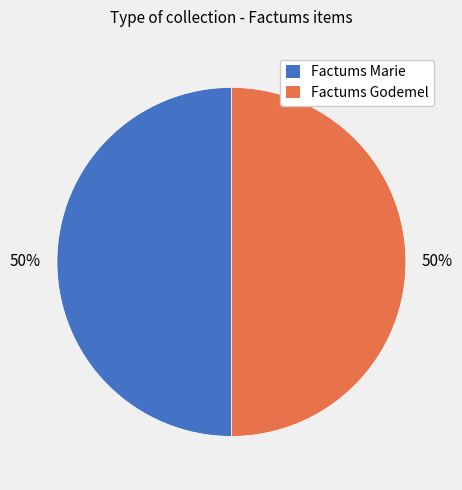

To the nearest percent, what is the average slice percentage?

50%